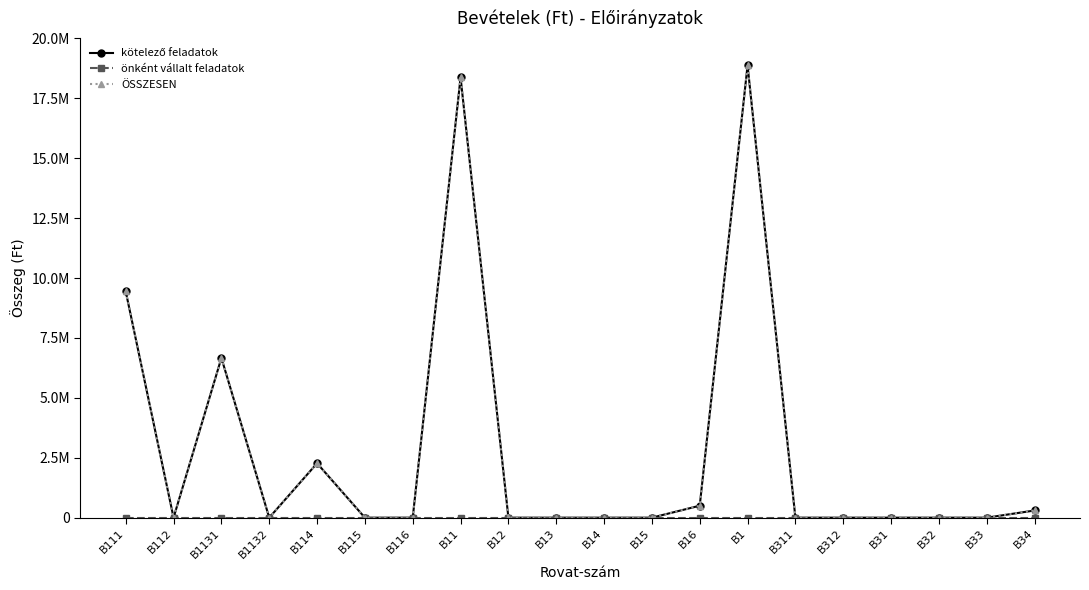

True or false: kötelező feladatok has a value of 0 at B13.

True